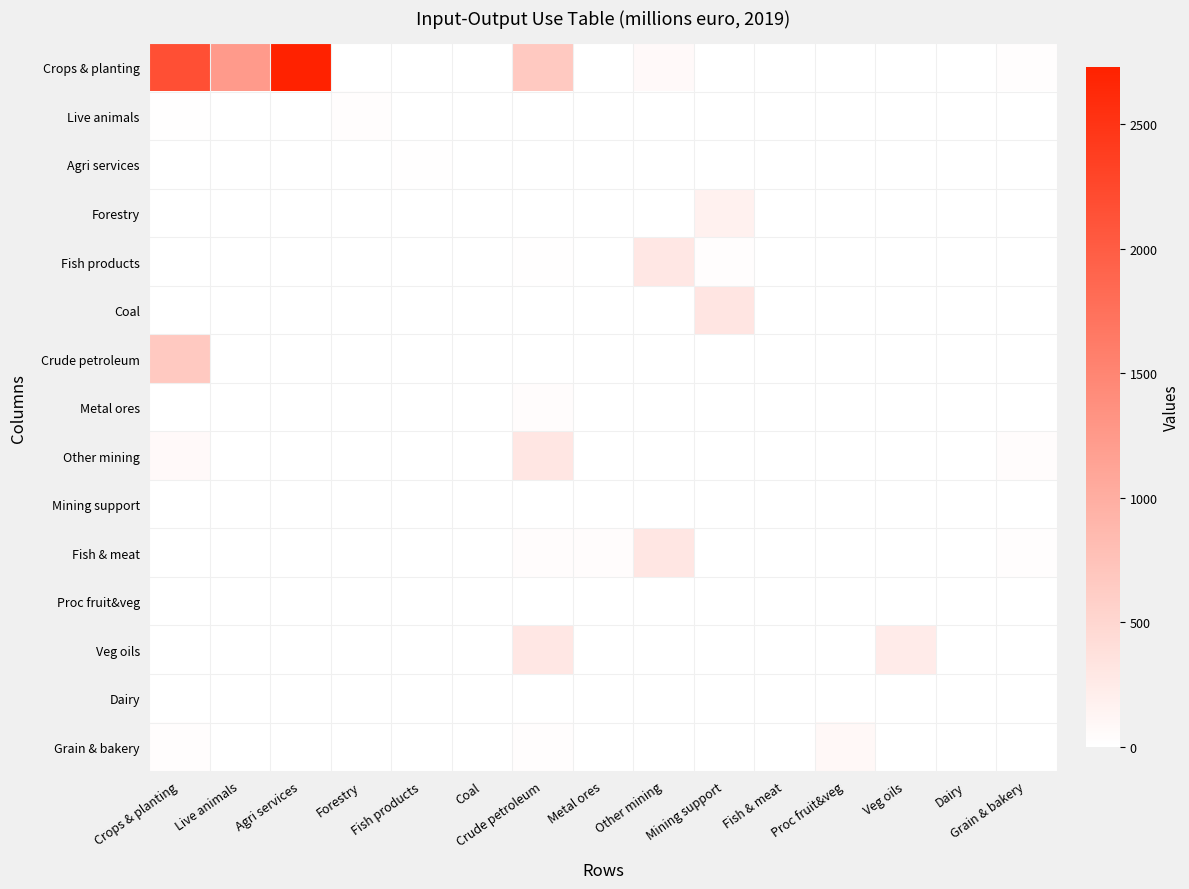

List the series in order of their peak value, lowest first.

Mining support, Dairy, Proc fruit&veg, Agri services, Live animals, Metal ores, Grain & bakery, Forestry, Veg oils, Fish products, Other mining, Fish & meat, Coal, Crude petroleum, Crops & planting